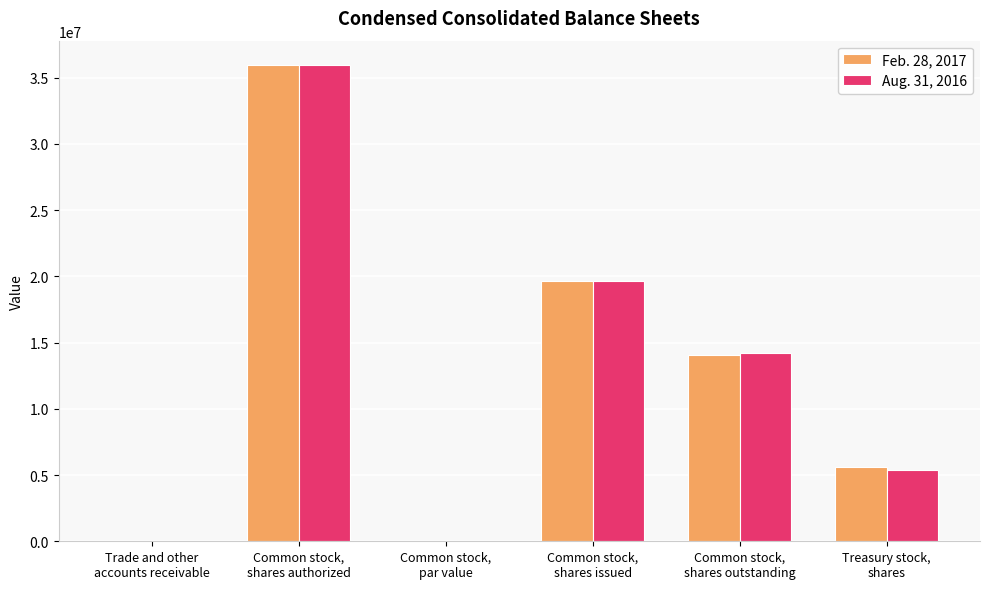

What is the sum of all Feb. 28, 2017 values?

75353514.0